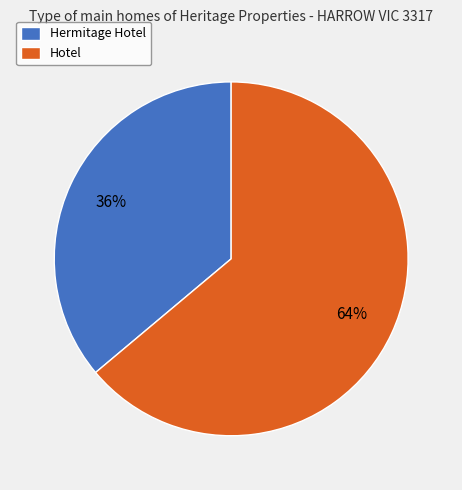

To the nearest percent, what is the average slice percentage?

50%